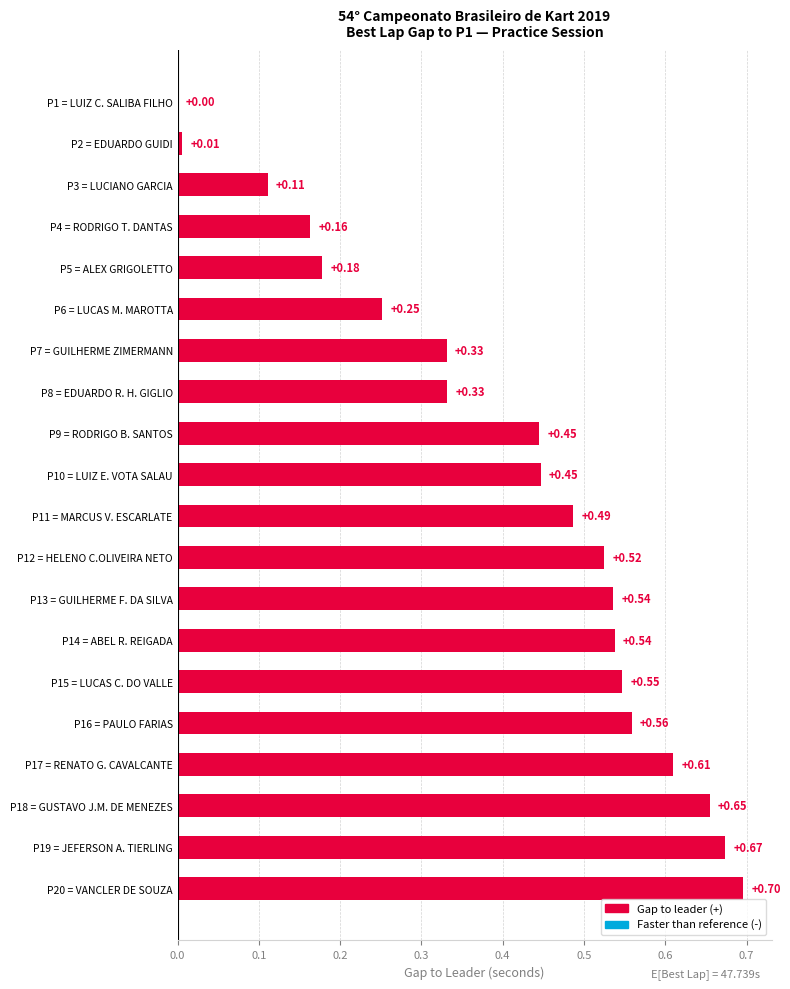

Which has a higher value, P8 = EDUARDO R. H. GIGLIO or P18 = GUSTAVO J.M. DE MENEZES?

P18 = GUSTAVO J.M. DE MENEZES